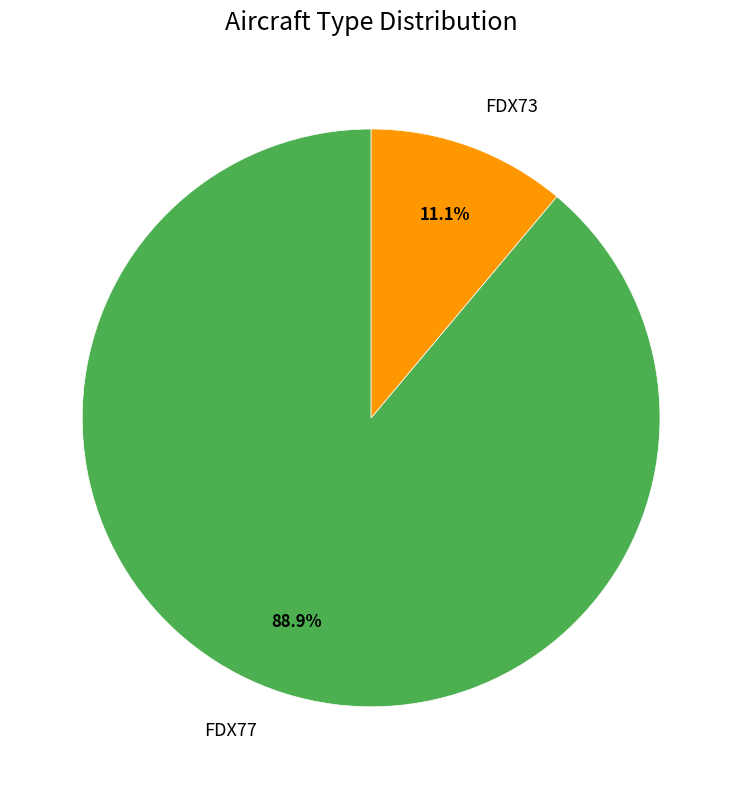

Is there any slice that represents more than half of the pie?

Yes